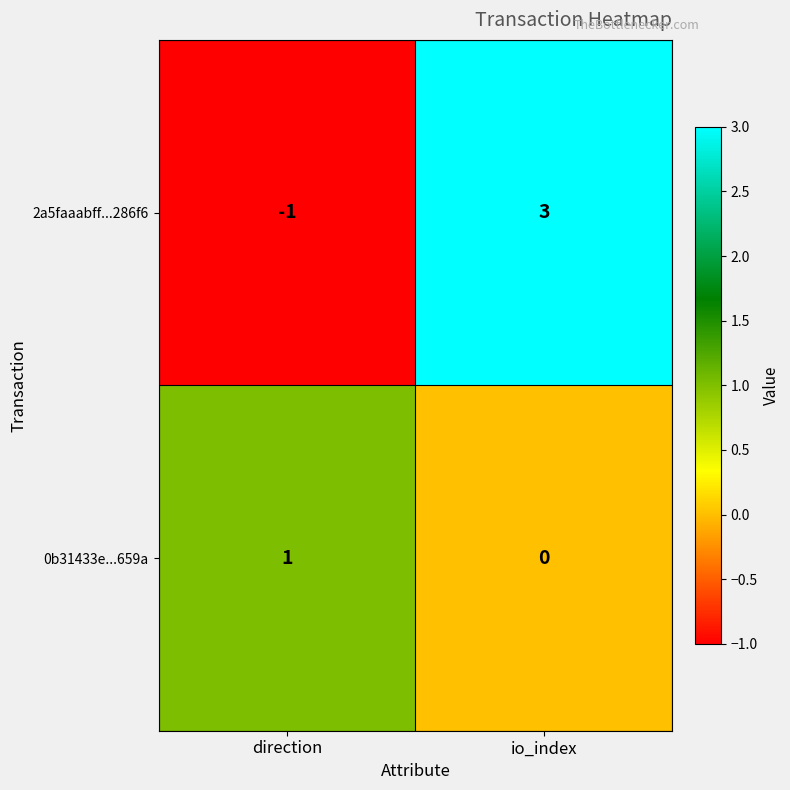

What is the greatest value displayed?

3